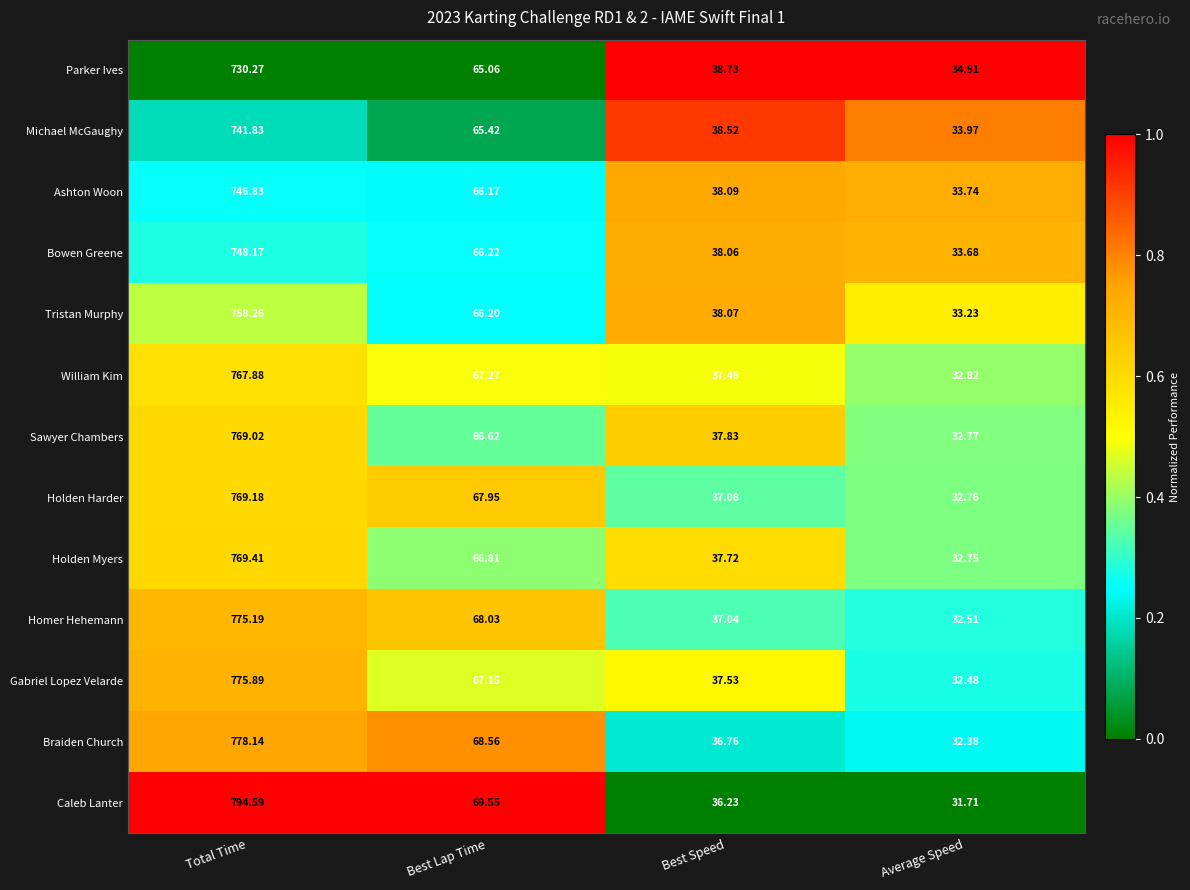

Which series changed the most between Total Time and Average Speed?

Caleb Lanter